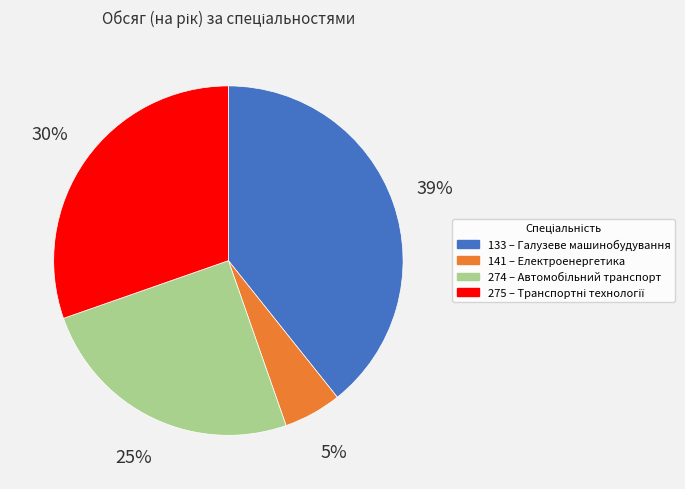

Which has a higher value, 133 or 274?

133